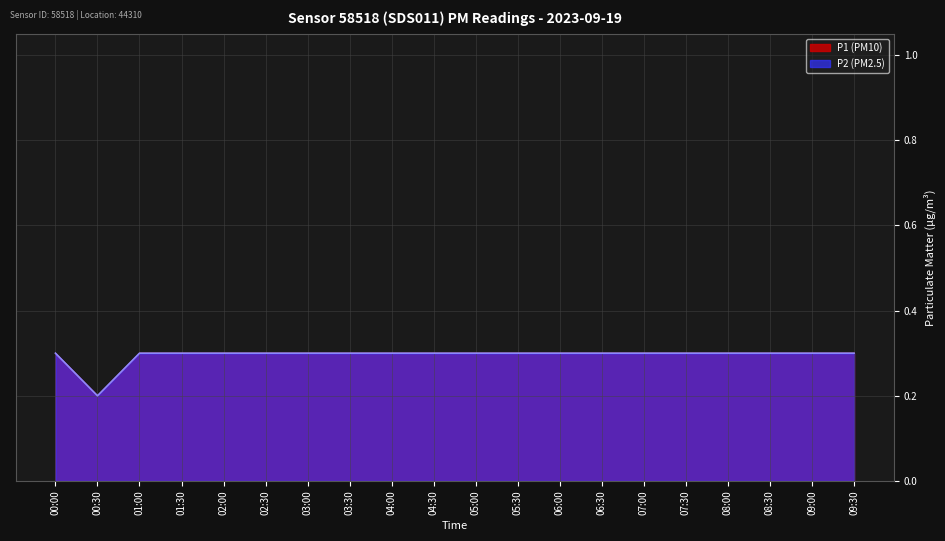

At which category is the sum across all series the highest?

00:00